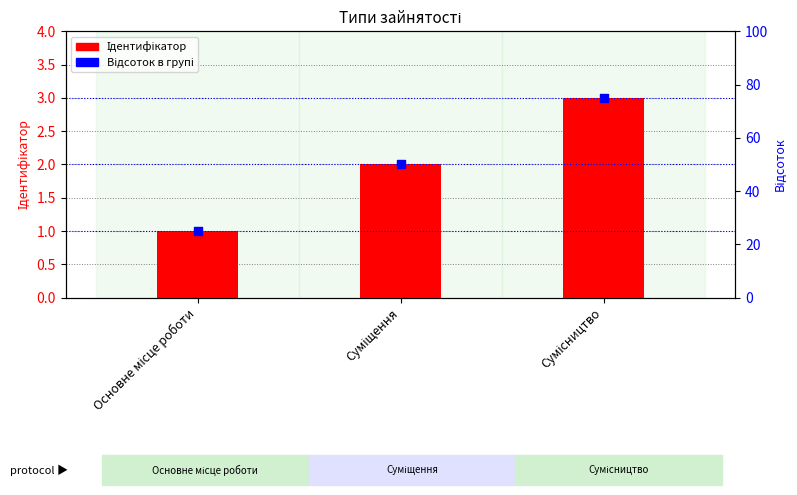

Is the value of Ідентифікатор at Суміщення greater than the value of Відсоток в групі at Основне місце роботи?

No